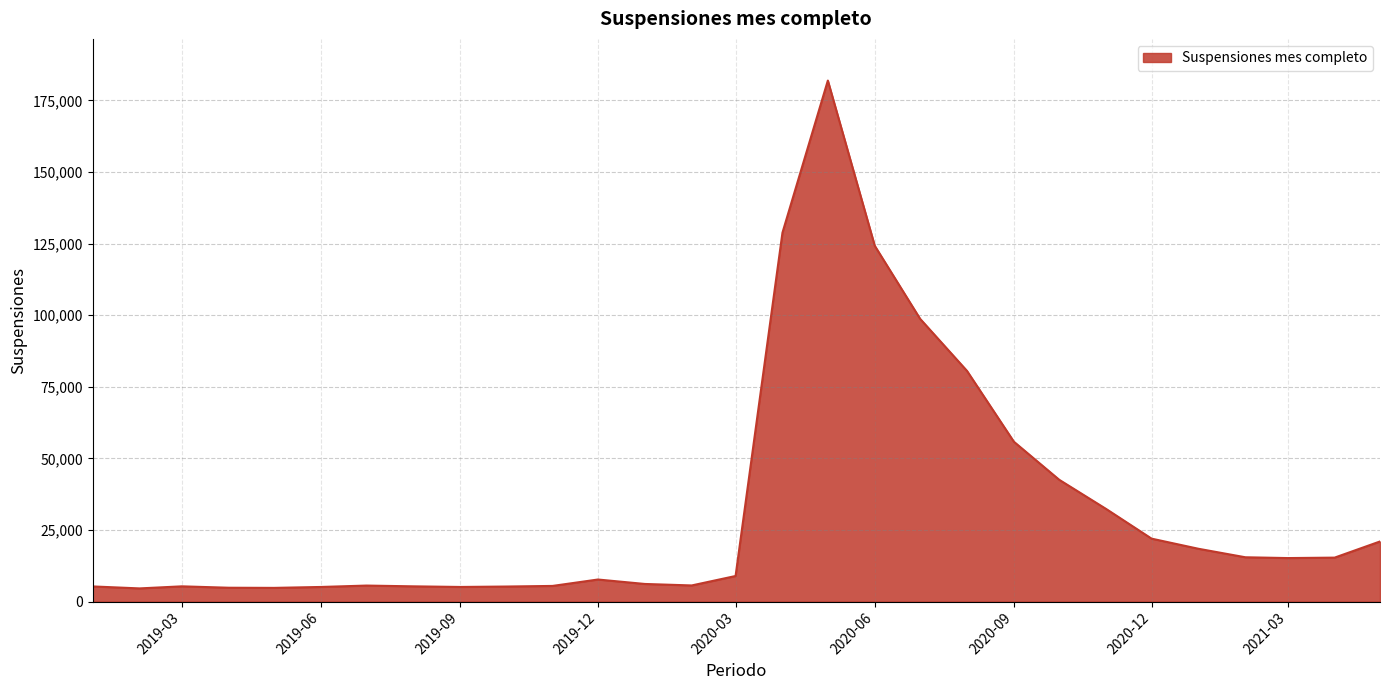

What is the greatest value displayed?

181895